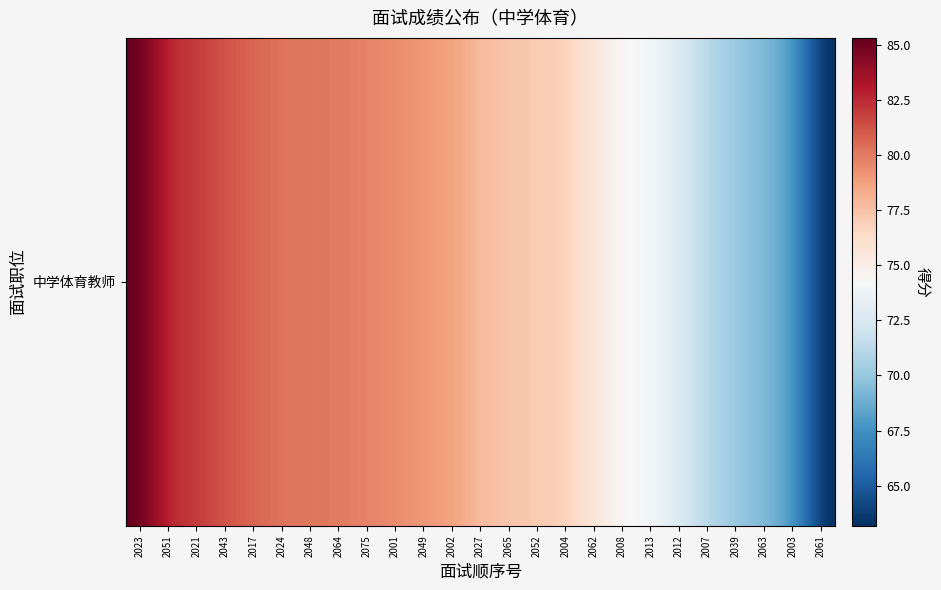

Approximately how many times larger is the value at 2017 compared to 2012?

1.1